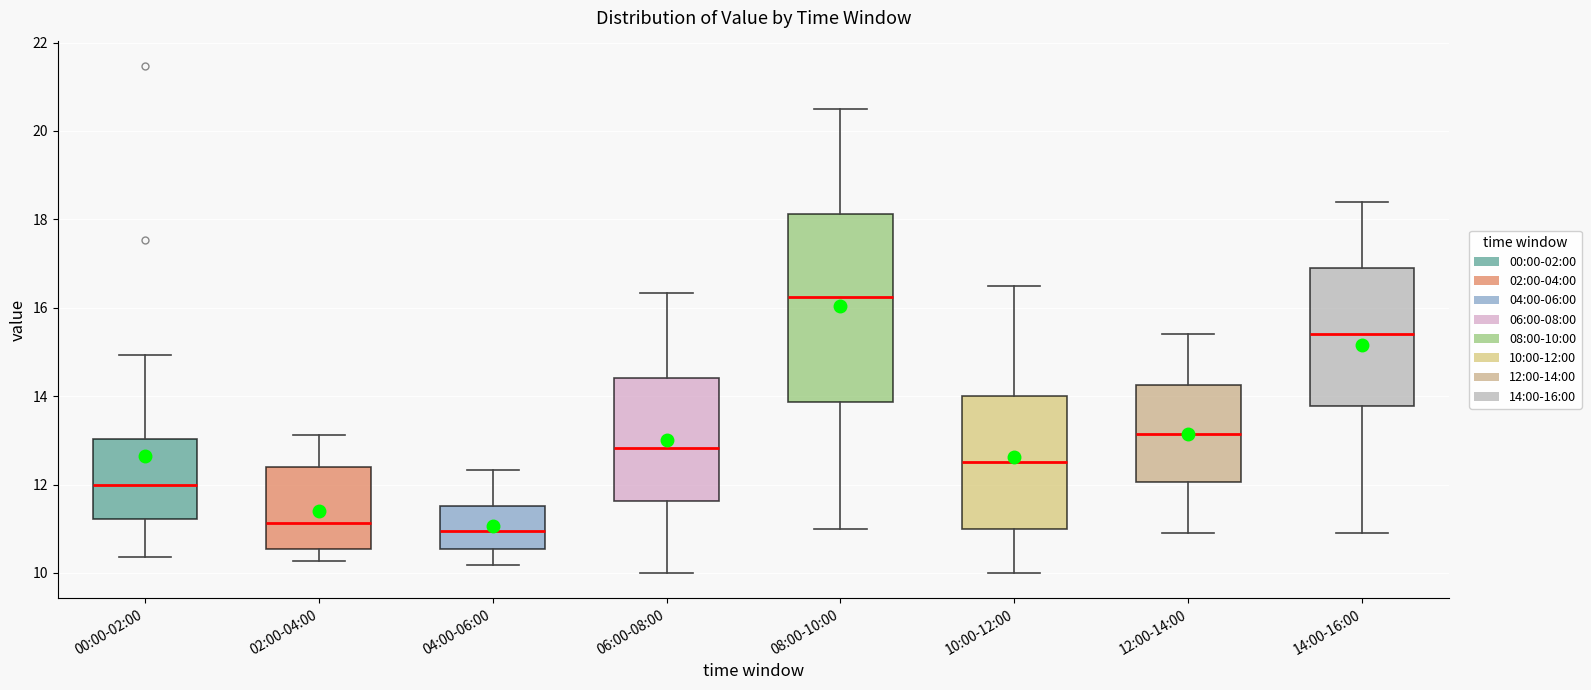

Where is the upper edge of the box for 12:00-14:00 on the y-axis? The values are not printed on the chart, so give them approximately, as read against the axis.

14.2